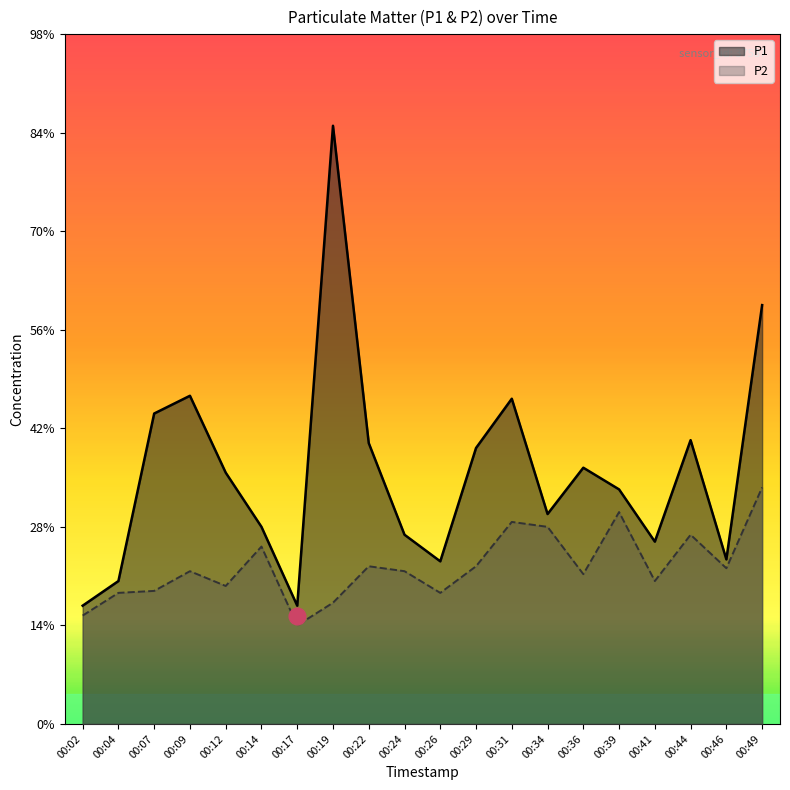

Where is the first local maximum for P1?

00:09